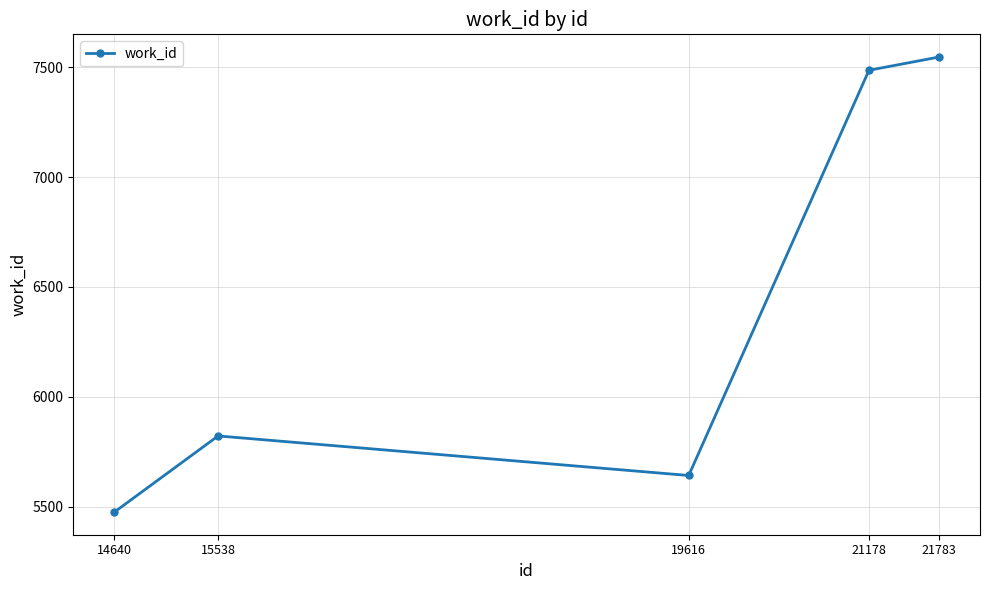

Count the number of categories in the chart.

5